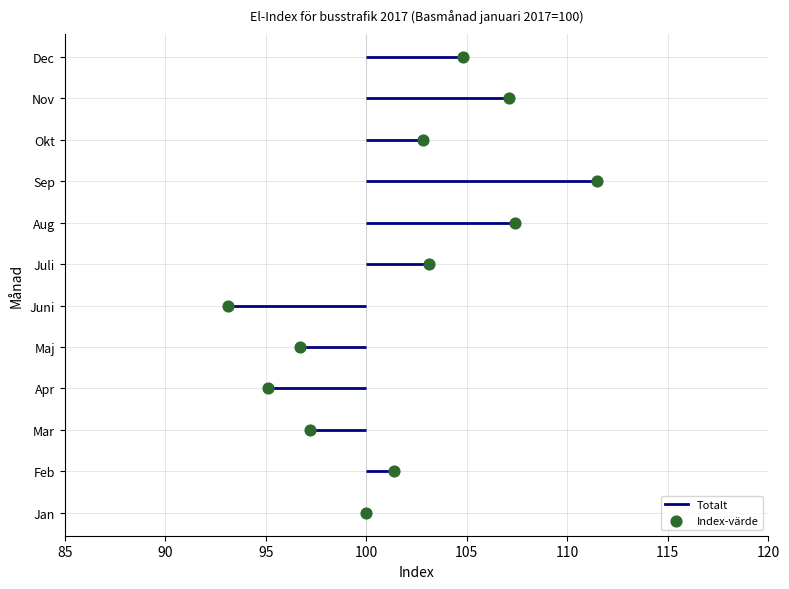

Is the value of SE3 at Maj greater than the value of SE1 at Feb?

No